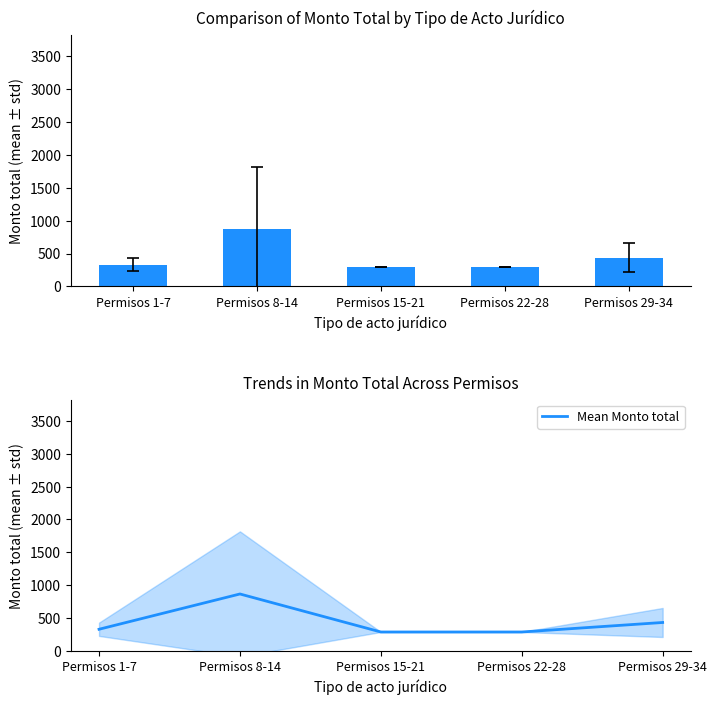

How many groups of bars are there?

5